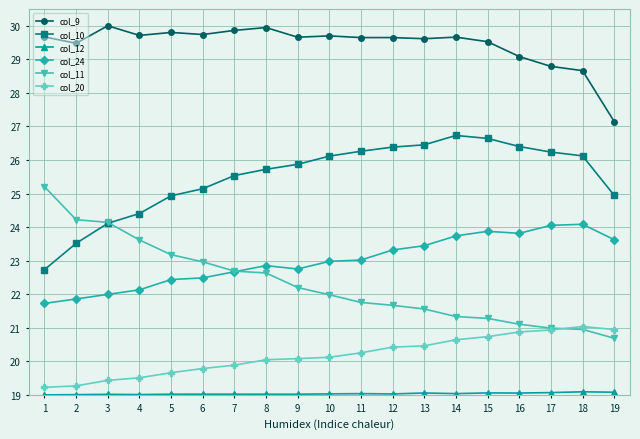

Is it true that col_20 equals 20.6 at 14?

True